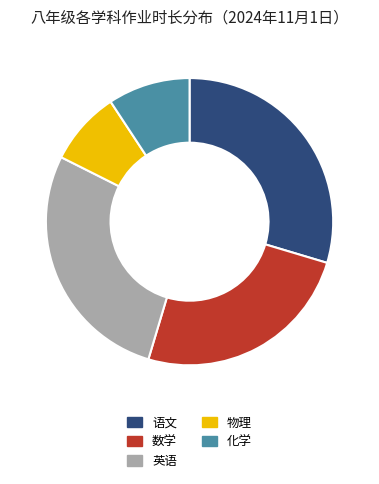

Do 化学 and 英语 together represent more than half of the pie?

No